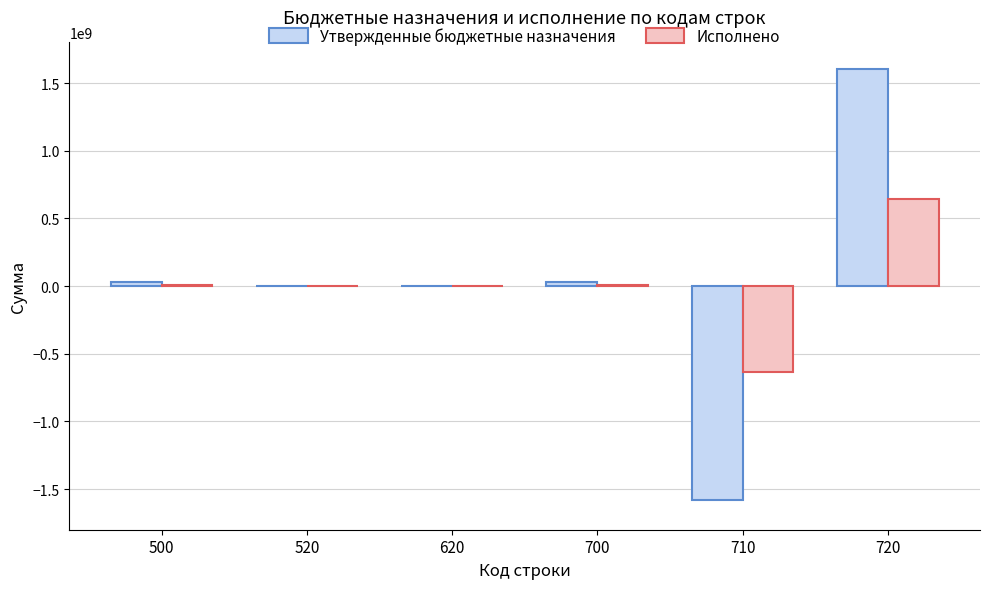

Are the bars horizontal?

No